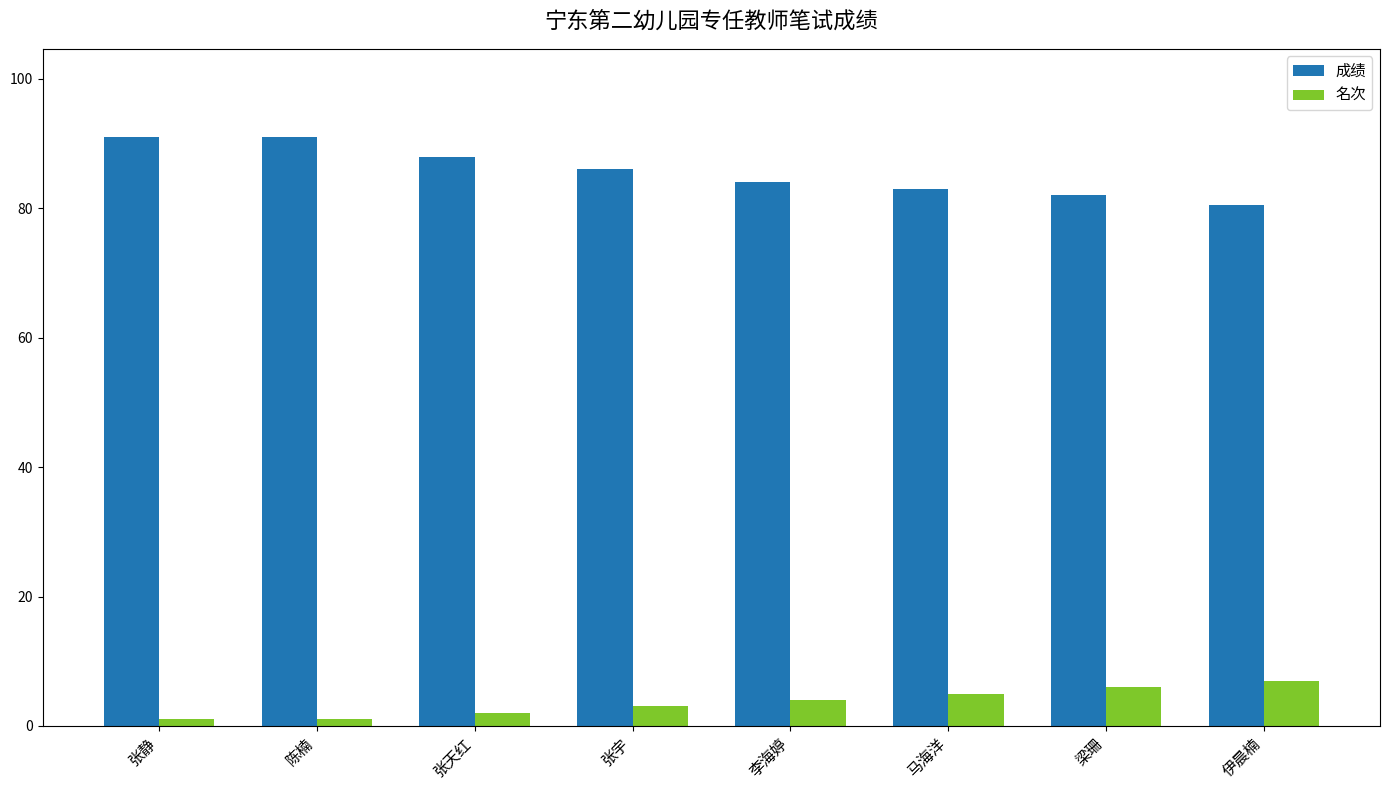

How many series are shown in this chart?

2